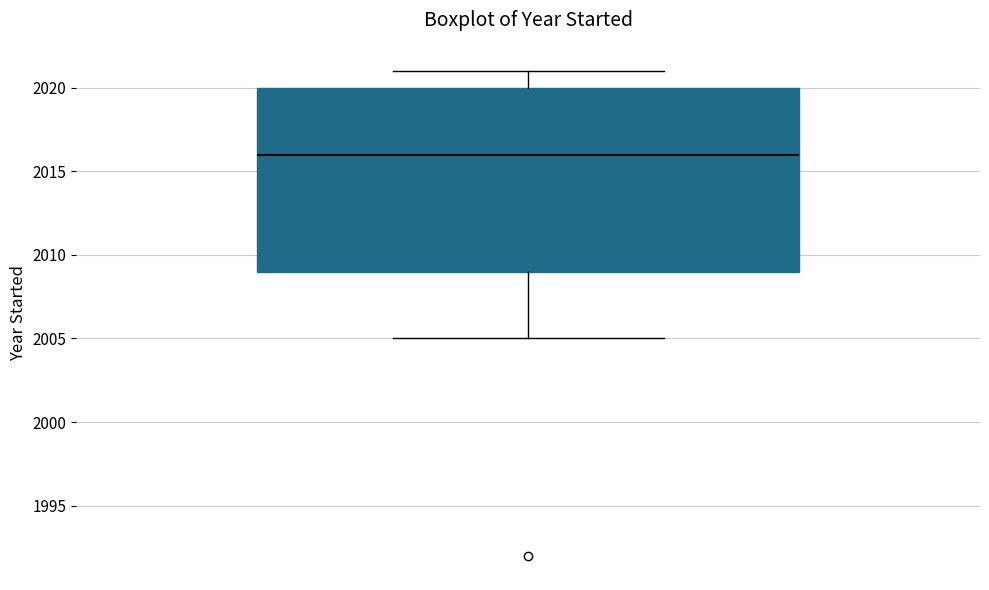

Where does the lower whisker of the box end on the y-axis? The values are not printed on the chart, so give them approximately, as read against the axis.

2005